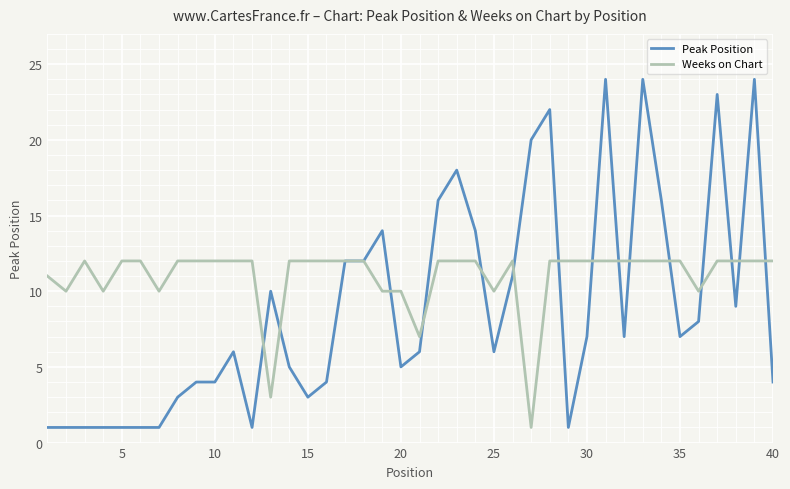

Which series has the largest total across all categories?

Weeks on Chart